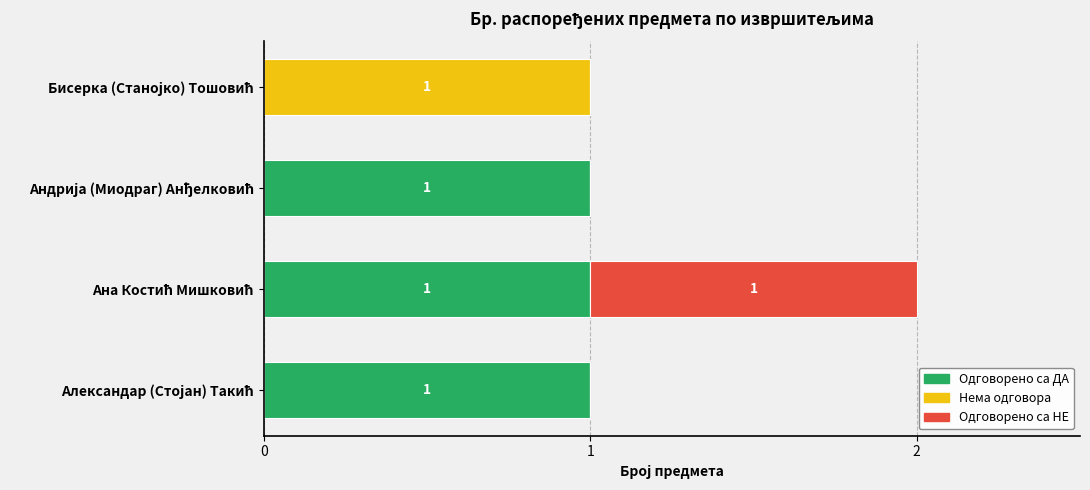

What position from the right is Бисерка (Станојко) Тошовић?

1